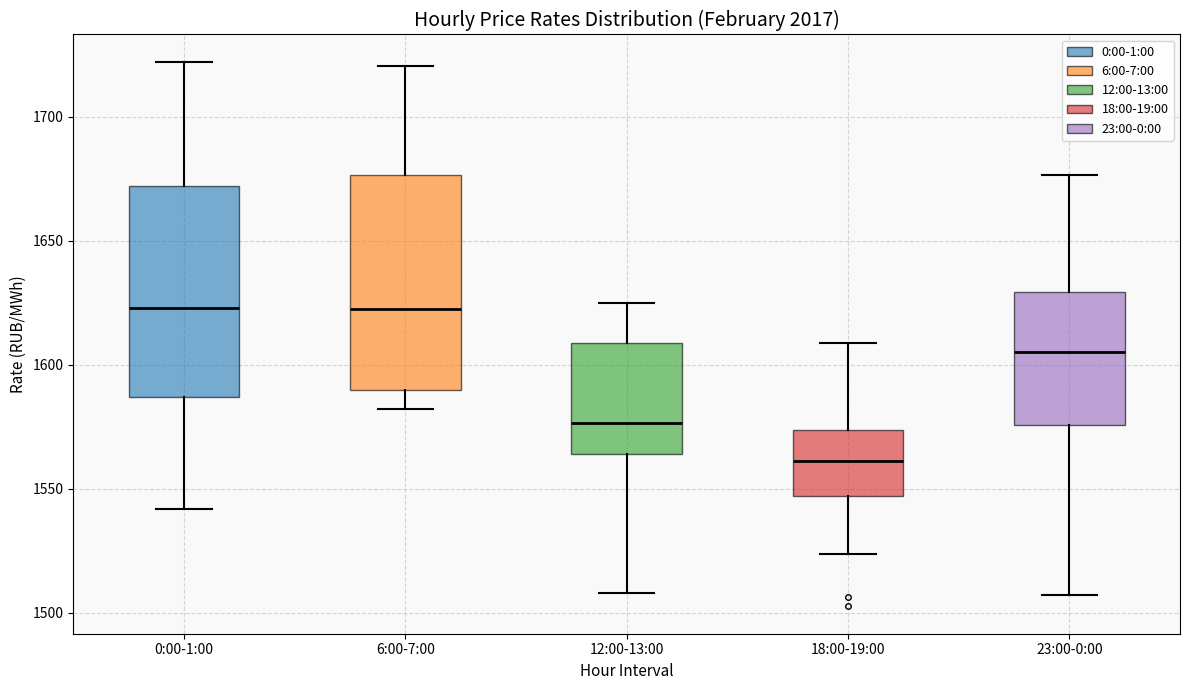

Where does the lower whisker of the box for 18:00-19:00 end on the y-axis? The values are not printed on the chart, so give them approximately, as read against the axis.

1525